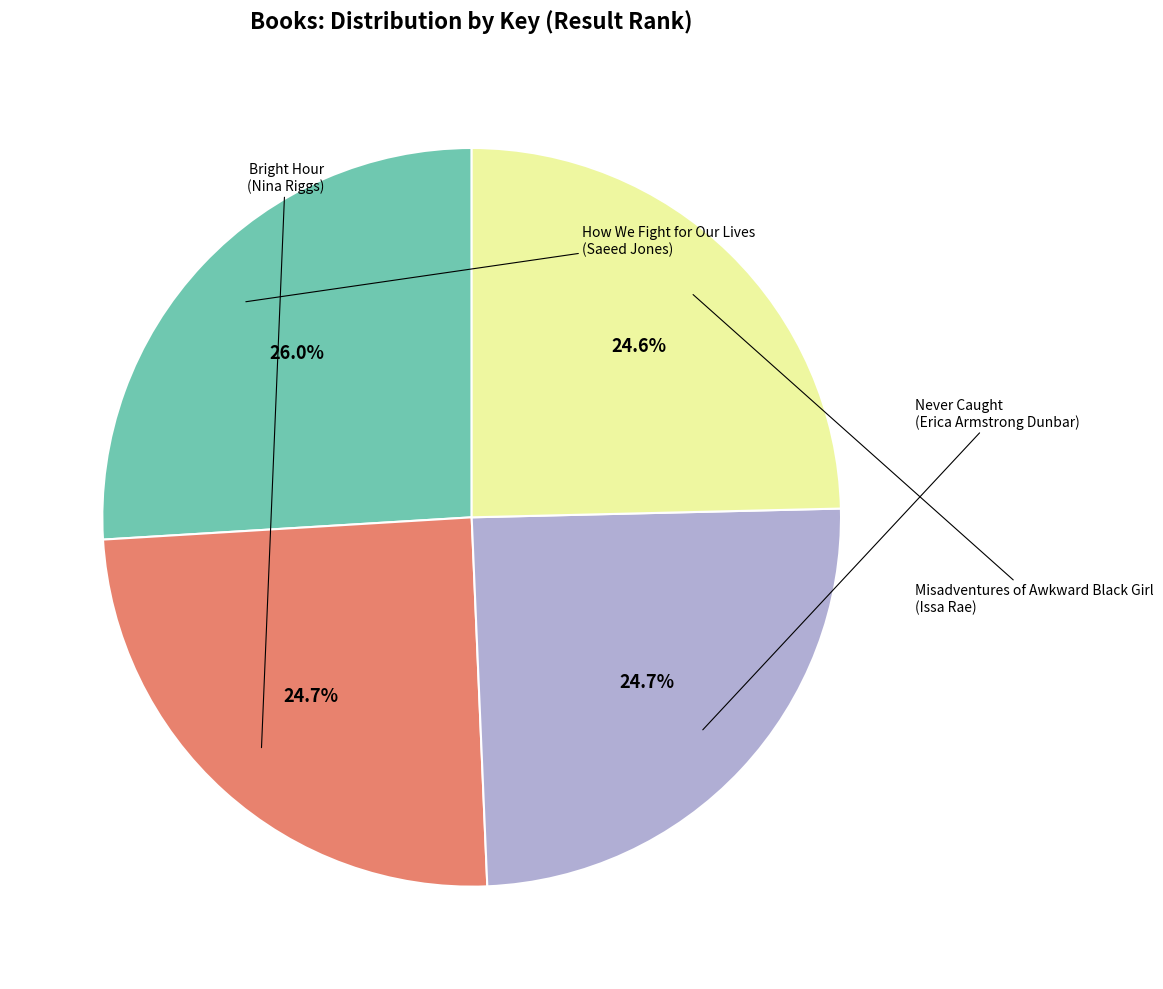

Is there a majority slice in this chart?

No